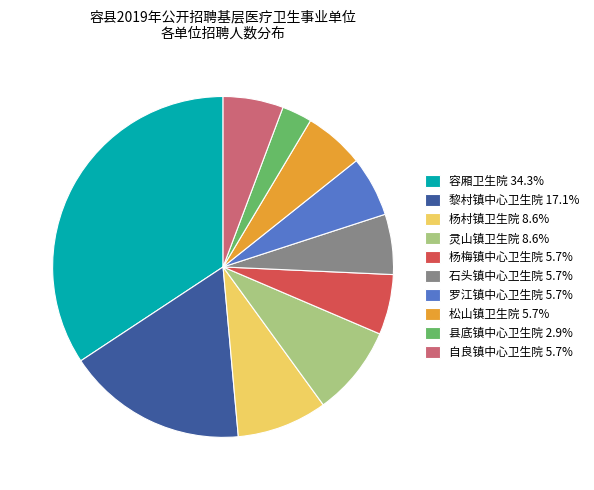

What is the ratio of the value at 容厢卫生院 34.3% to the value at 松山镇卫生院 5.7%?

6.0